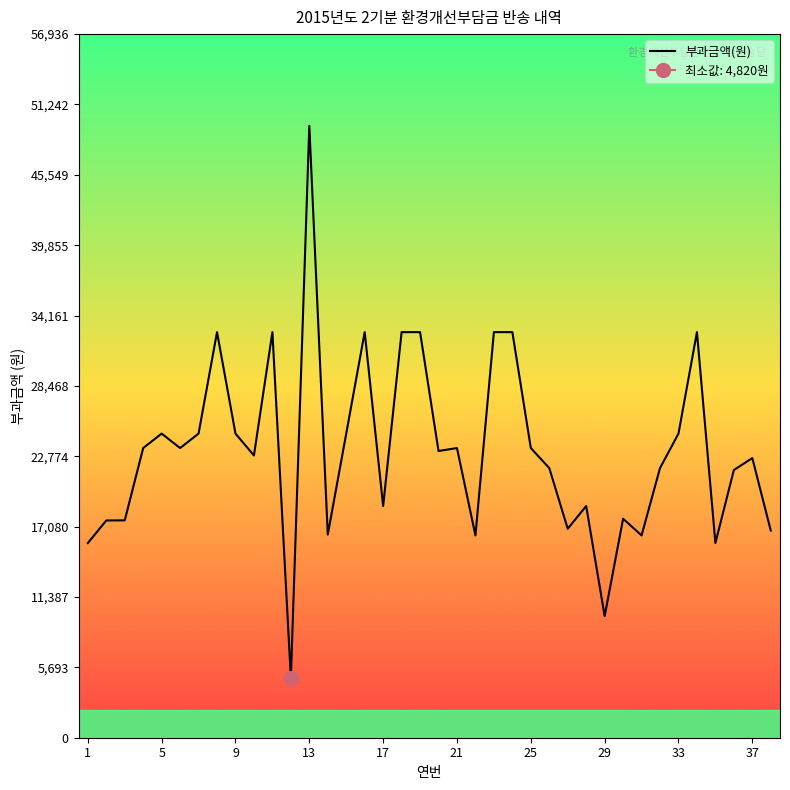

What is the lowest value of the 부과금액(원) series?

4820